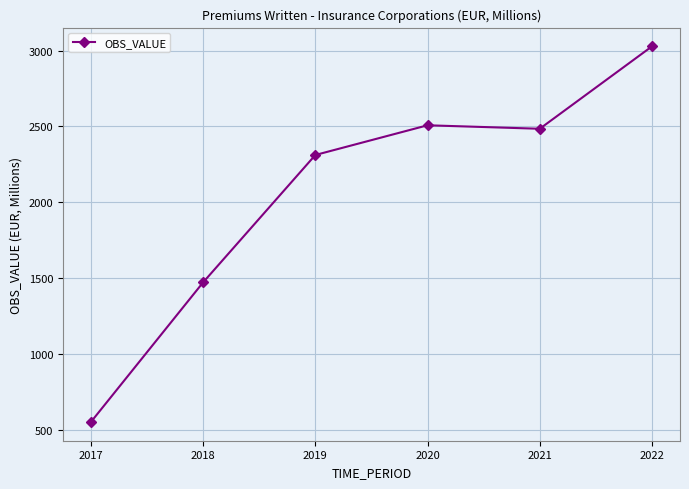

Rank the categories by value from lowest to highest.

2017, 2018, 2019, 2021, 2020, 2022